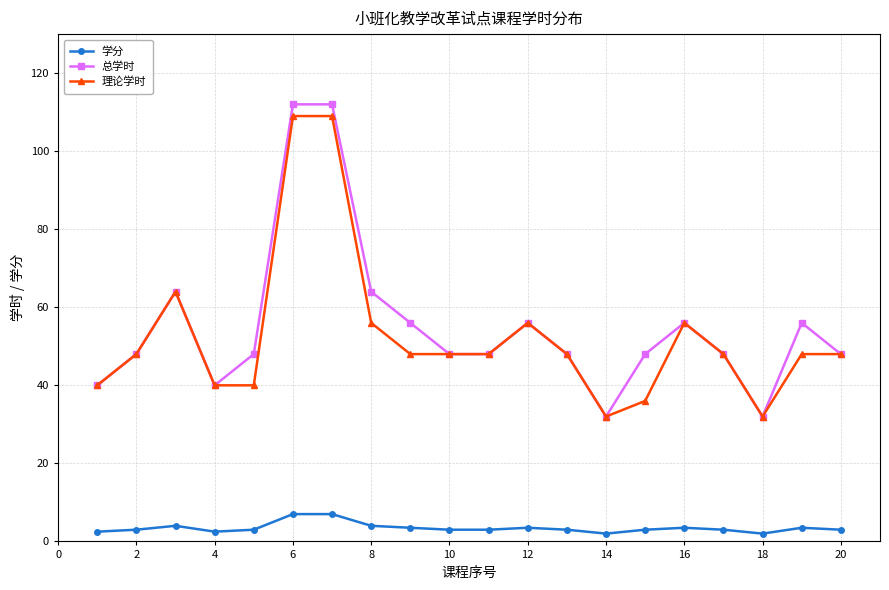

True or false: 学分 has more than 0 interior local peaks.

True